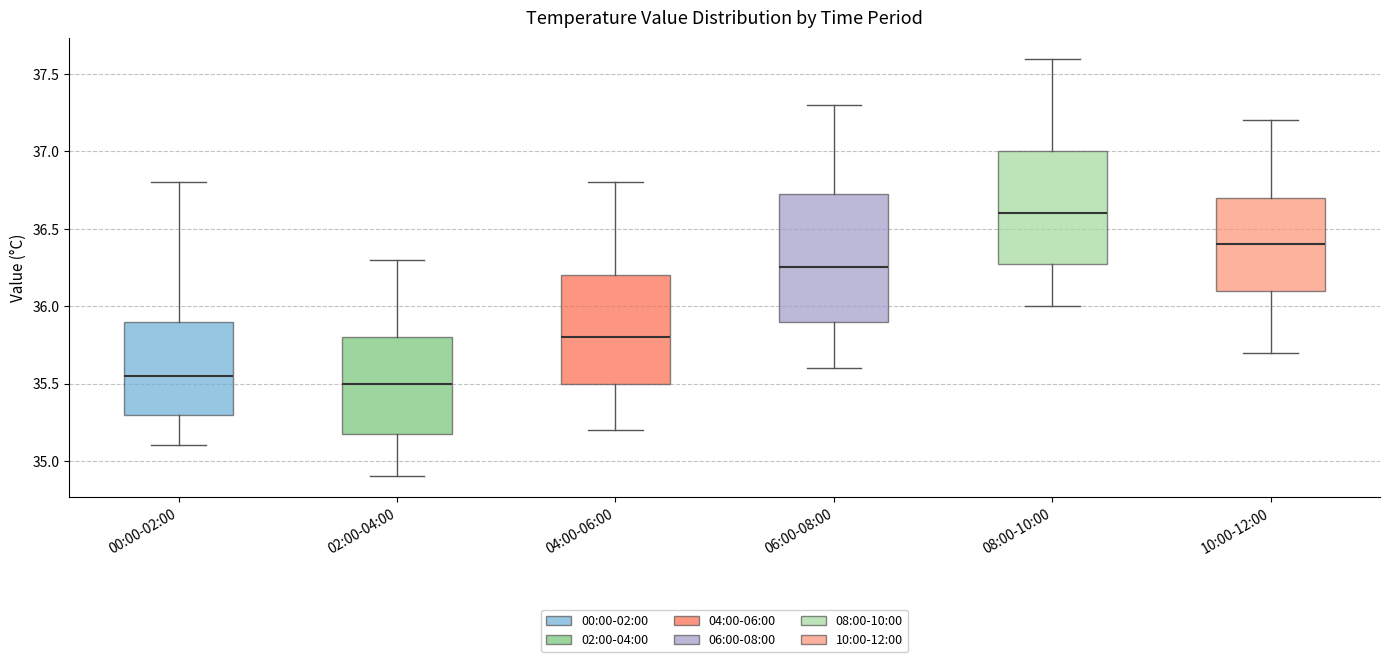

Comparing the boxes themselves (not the whiskers), which one is the tallest?

06:00-08:00